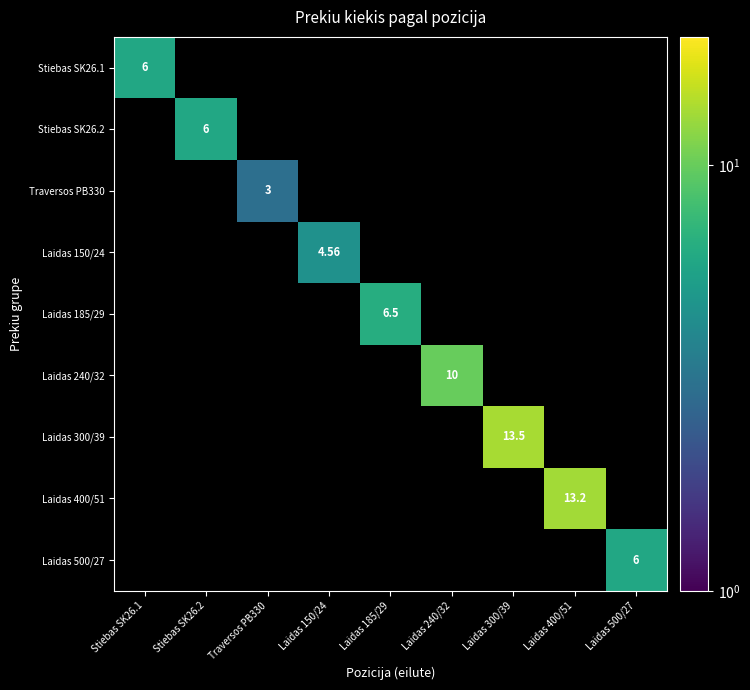

Where does the Laidas 185/29 series first go above 6?

Laidas 185/29